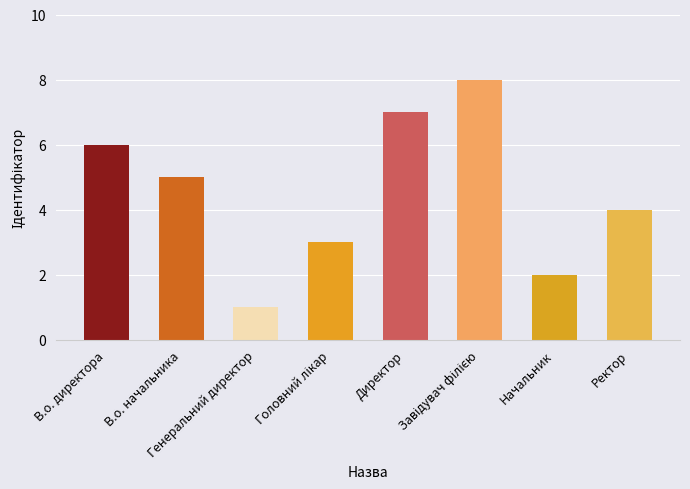

Where does the data first go above 5?

В.о. директора